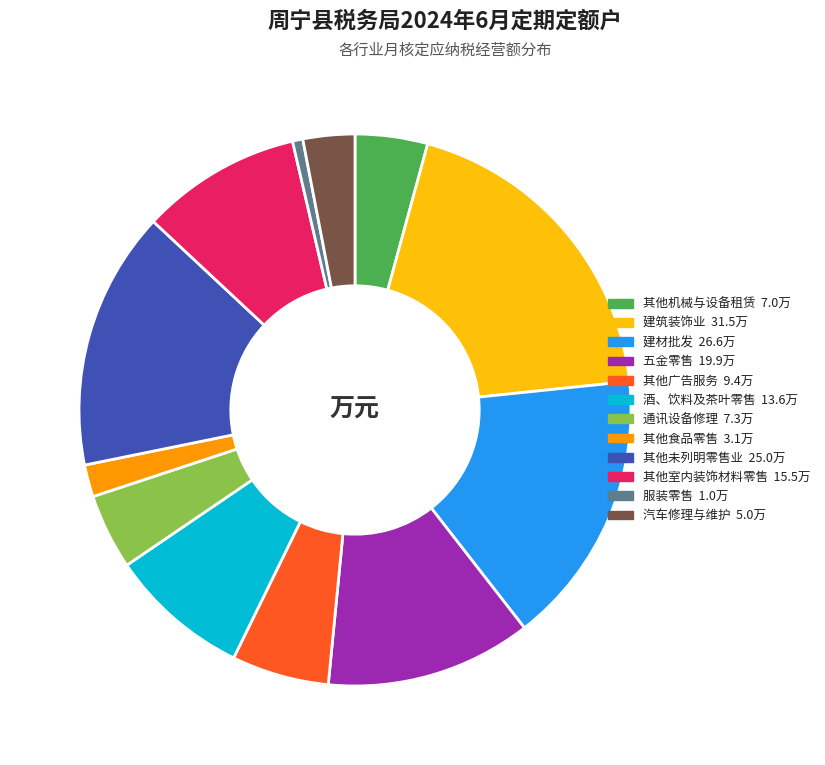

Combined, do 通讯设备修理 and 其他广告服务 account for over 50%?

No